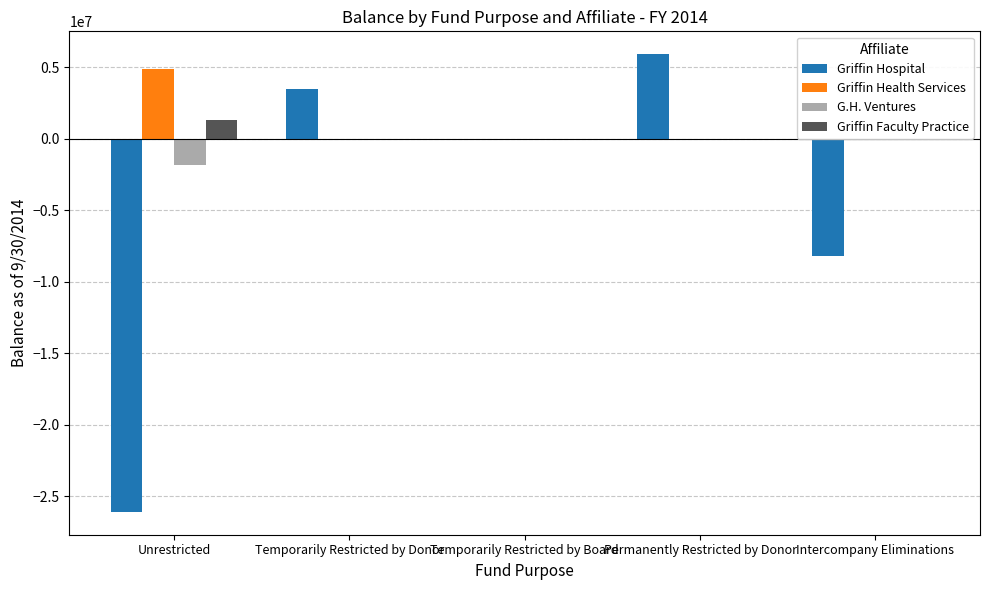

What is the total value across all series at Intercompany Eliminations?

-8188188